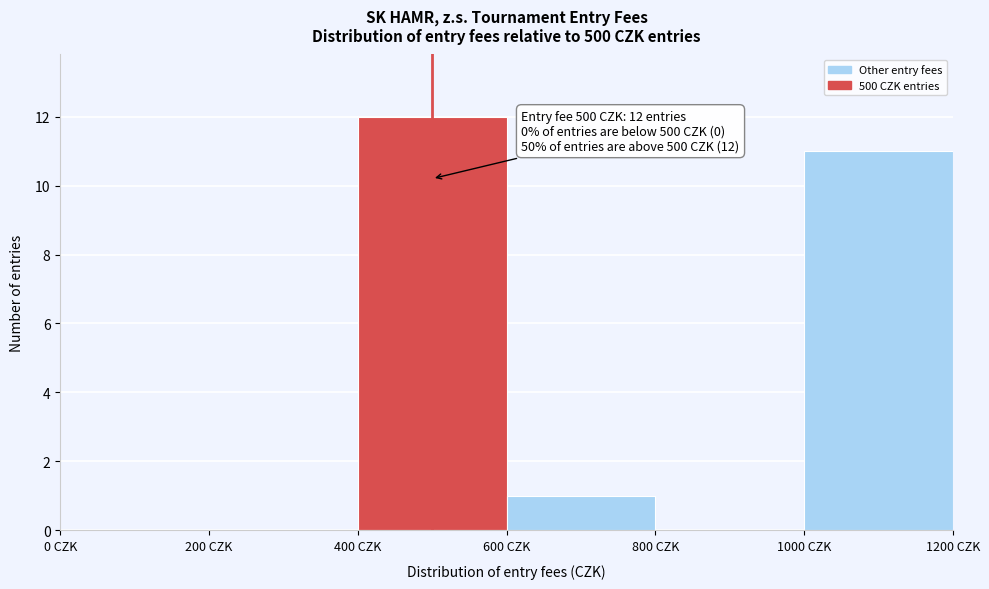

Which range on the x-axis has the tallest bar?

400 to 600